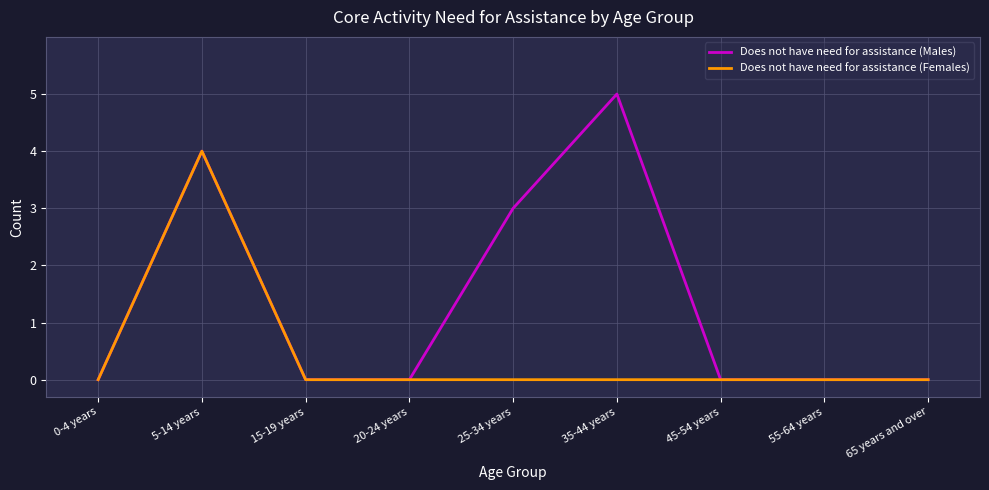

List the series in order of their peak value, highest first.

Does not have need for assistance (Males), Does not have need for assistance (Females)